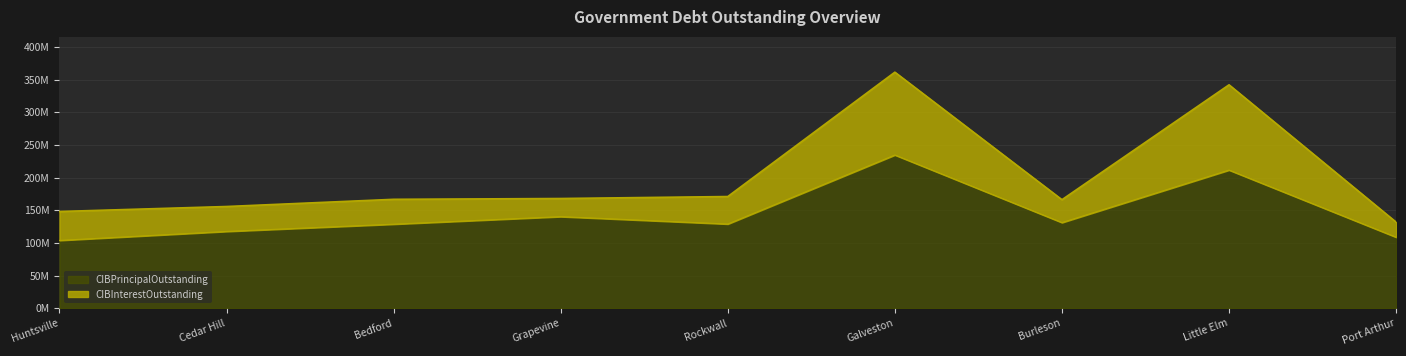

What is the value of the CIBPrincipalOutstanding point at the 5th from the left?

128890000.0